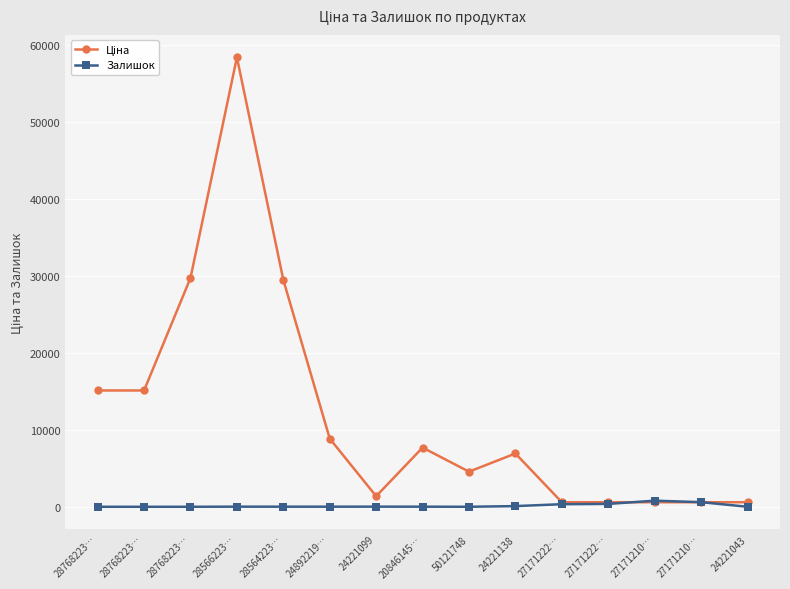

How many categories are shown in the chart?

15